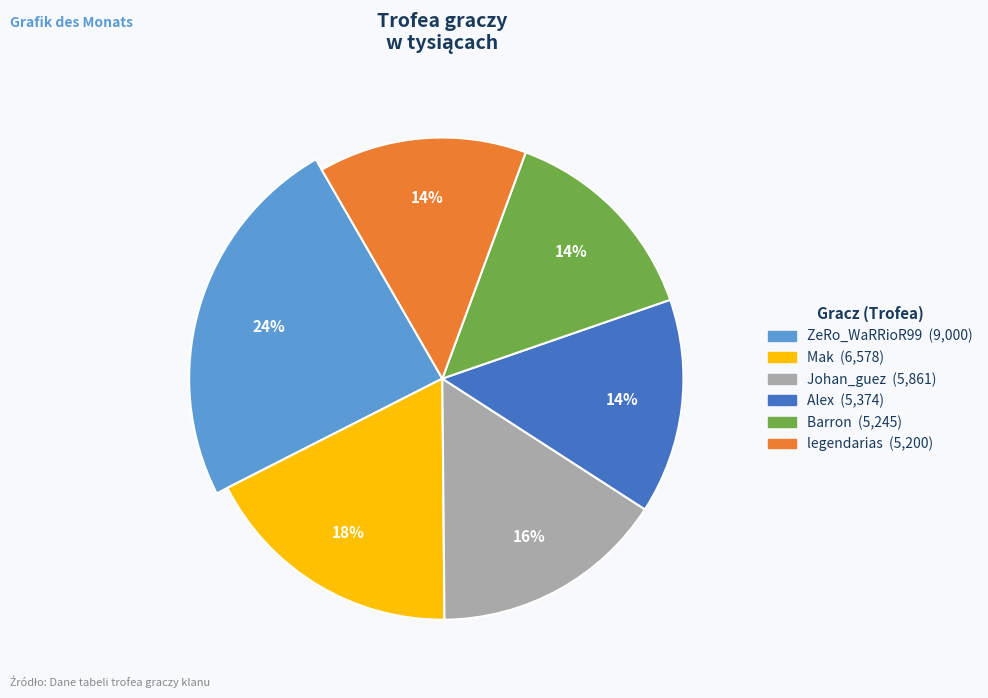

To the nearest percent, what is the difference between the Johan_guez and Alex slice percentages?

1%